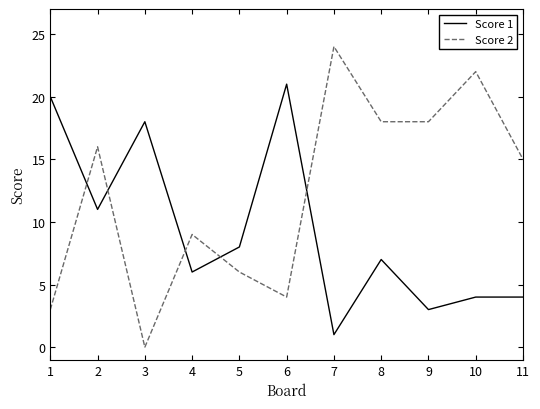

Which series has the largest range (max minus min)?

Score 2